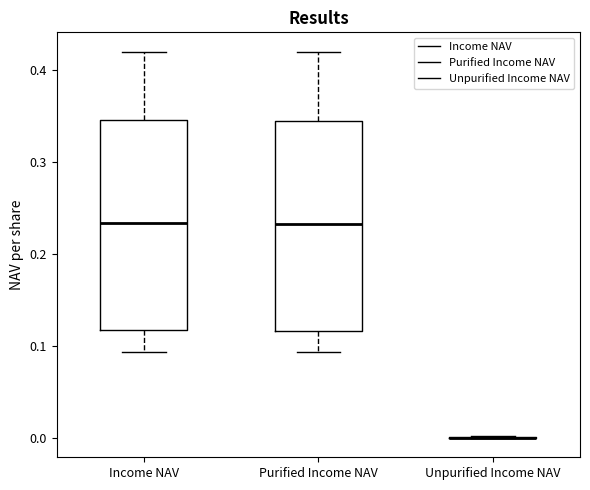

Reading left to right, read every box against the y-axis: the position of its median line, the range the box covers, and the ends of its whiskers. The values are not printed on the chart, so give them approximately, as read against the axis.

Income NAV: median 0.23, box 0.12 to 0.35, whiskers 0.09 to 0.42
Purified Income NAV: median 0.23, box 0.12 to 0.34, whiskers 0.09 to 0.42
Unpurified Income NAV: box collapsed to a line at 0.00, whiskers 0.00 to 0.00